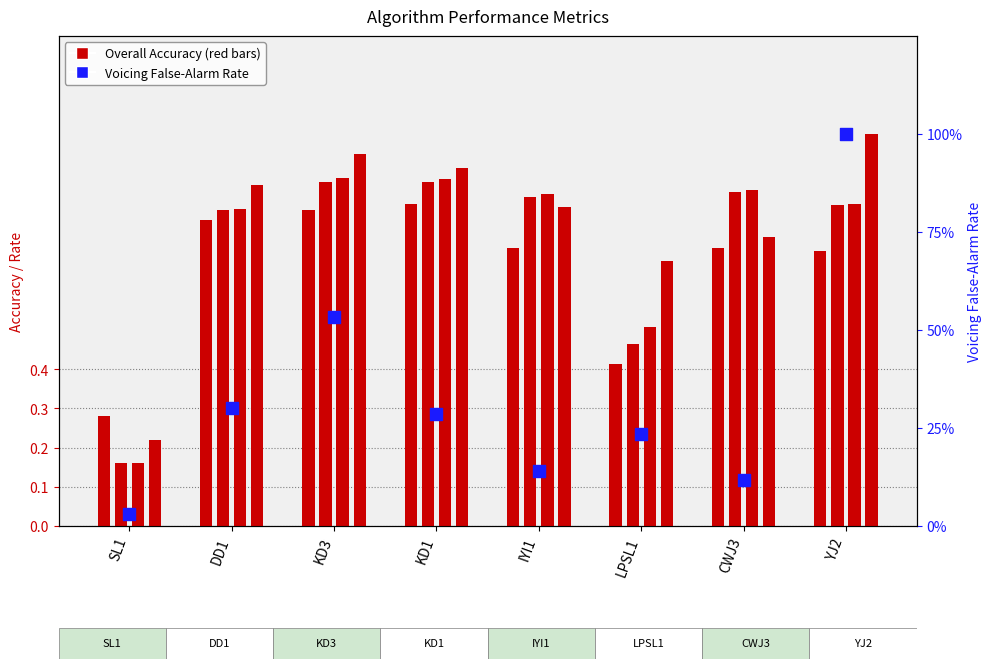

At how many categories does at least one series exceed 0?

8